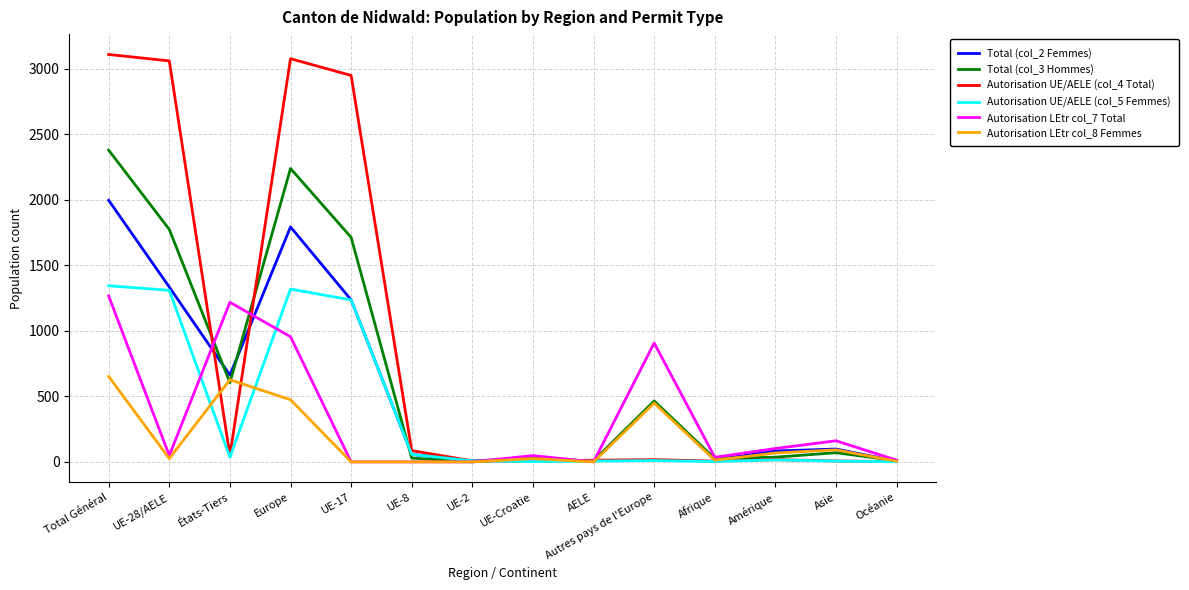

The value of Autorisation LEtr col_7 Total at États-Tiers is 1218. True or false?

True